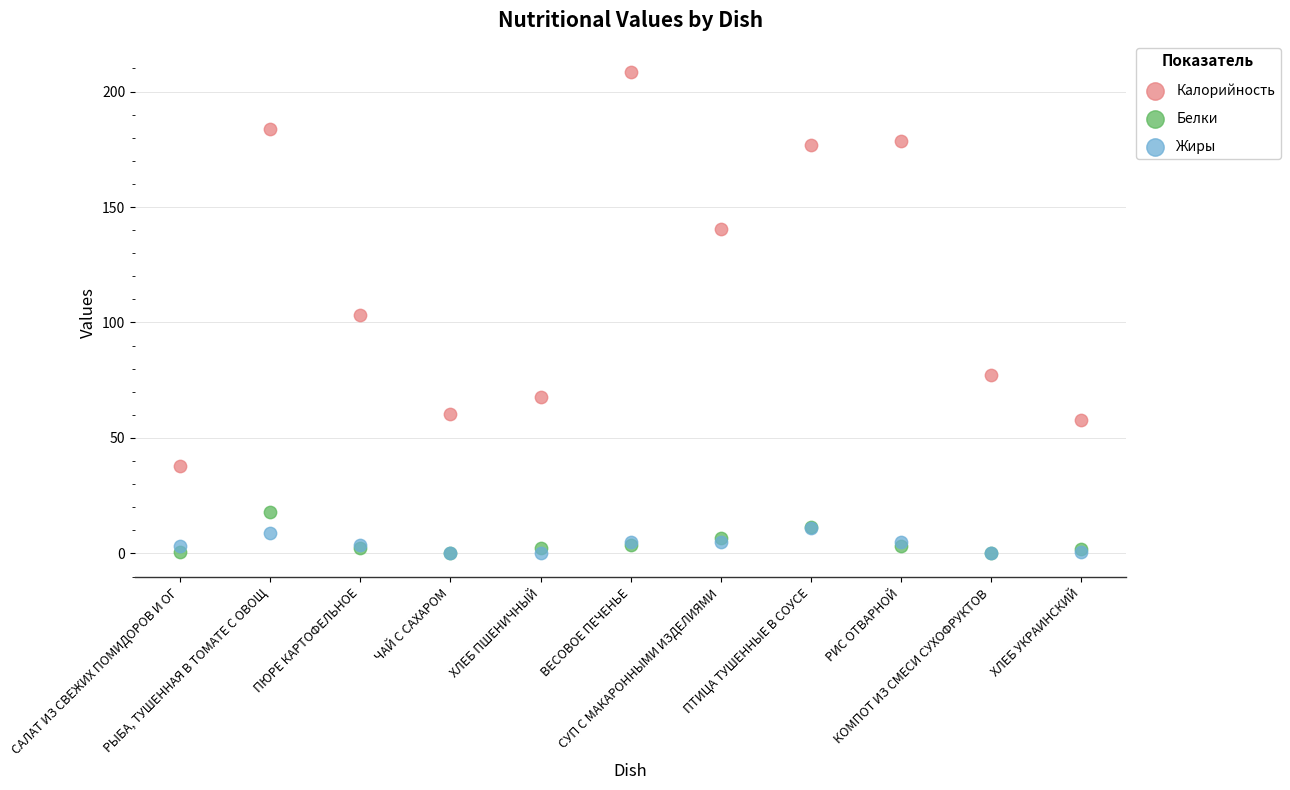

Which series has the widest spread of Y values?

Калорийность